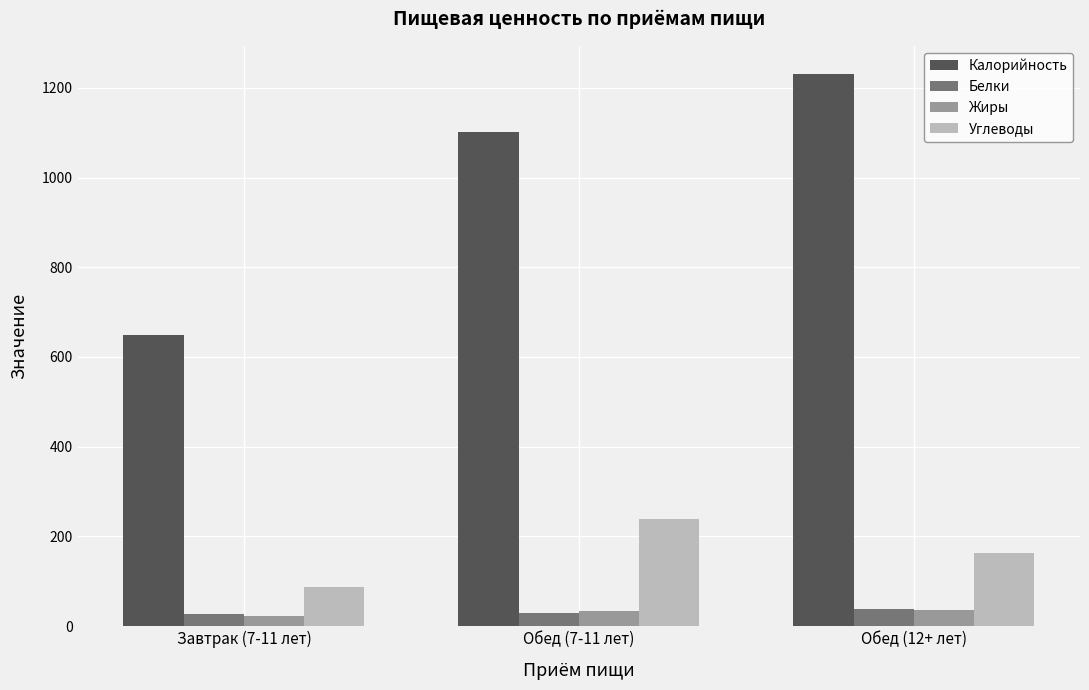

Which series has the largest total across all categories?

Калорийность